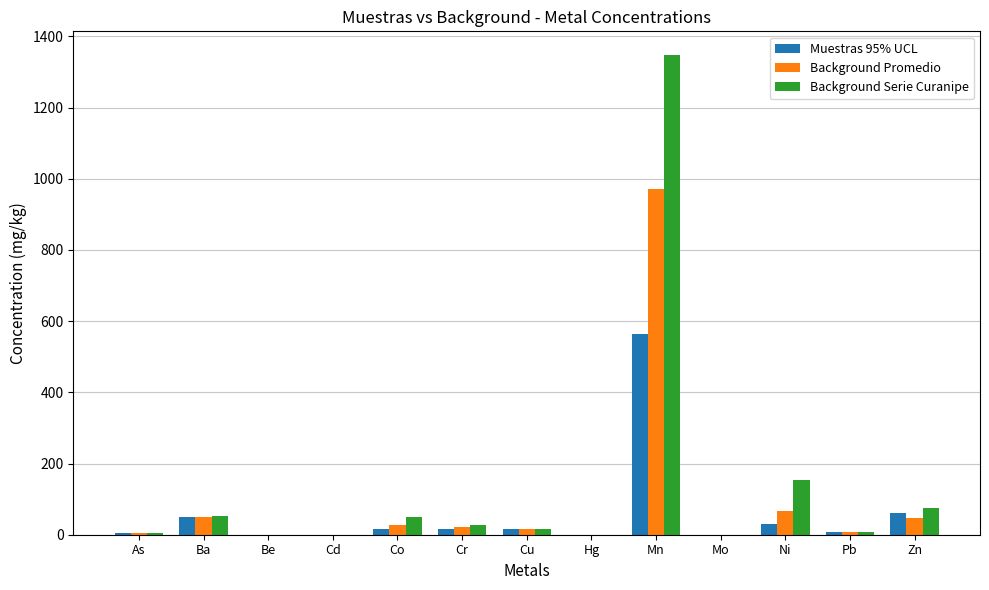

What is the maximum value shown in the chart?

1346.6